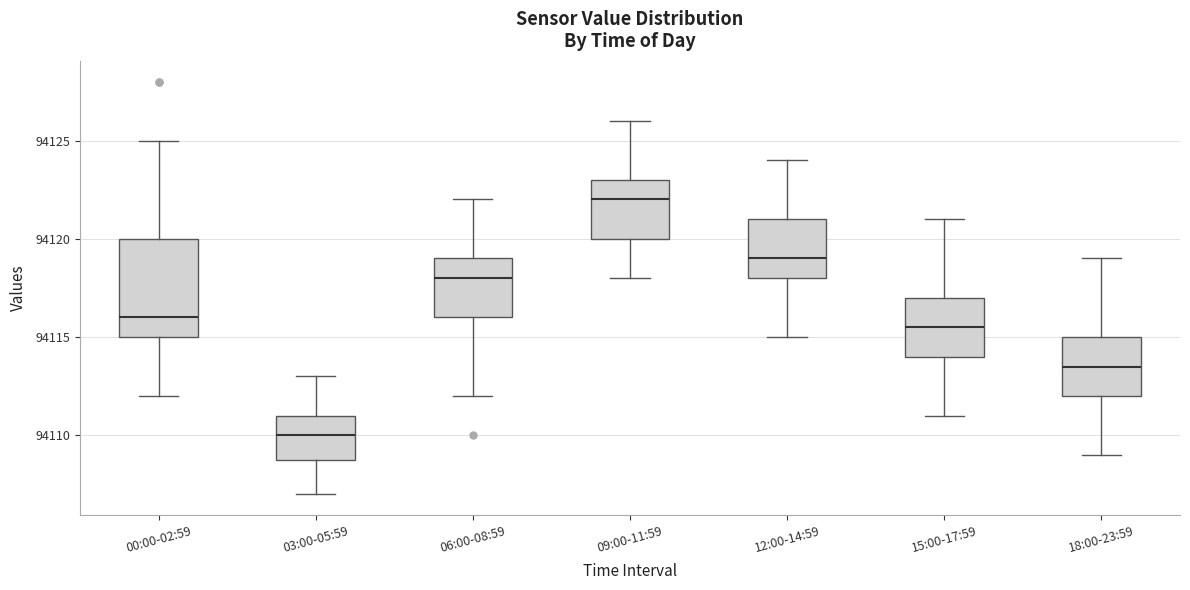

Which box is the tallest, from its lower edge to its upper edge?

00:00-02:59